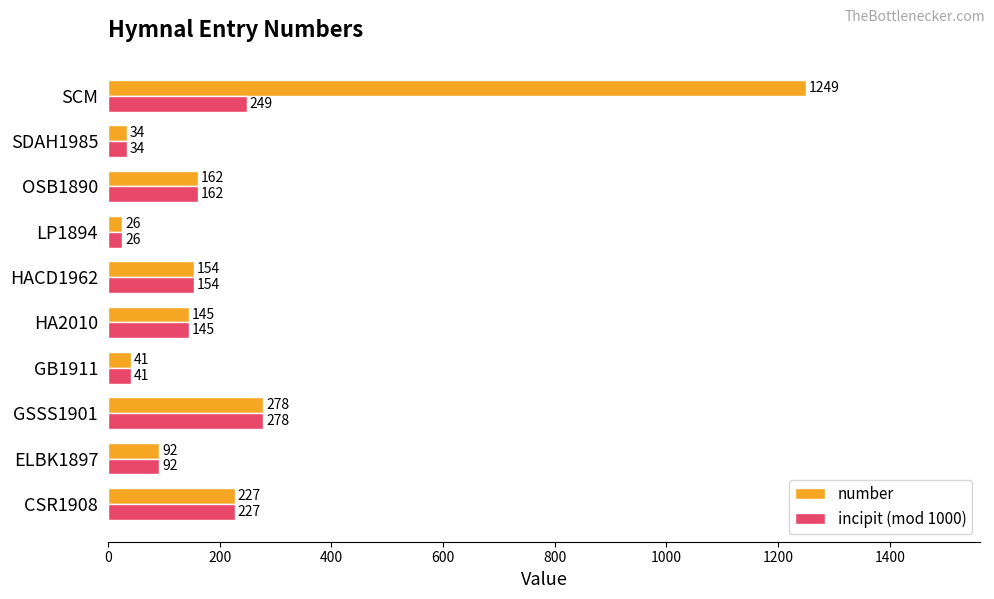

List the series in order of their peak value, lowest first.

incipit (mod 1000), number